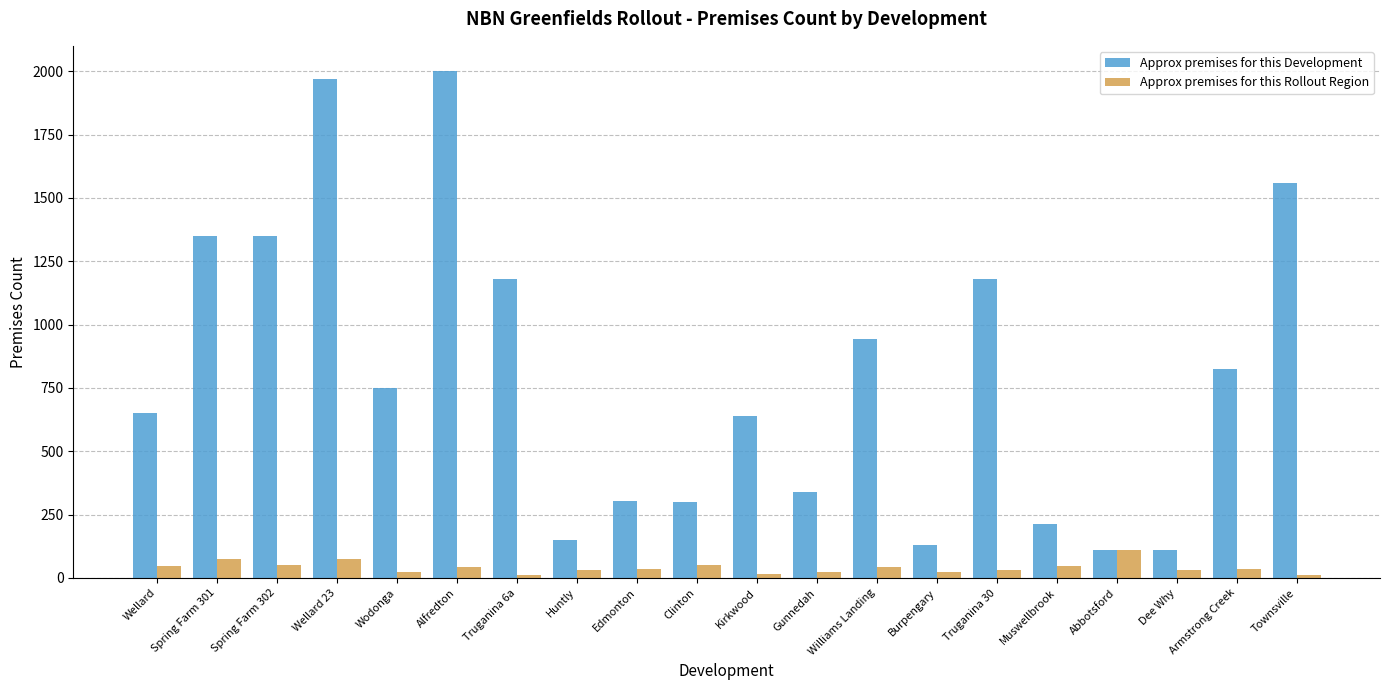

How many data points in Approx premises for this Rollout Region are less than 37?

9